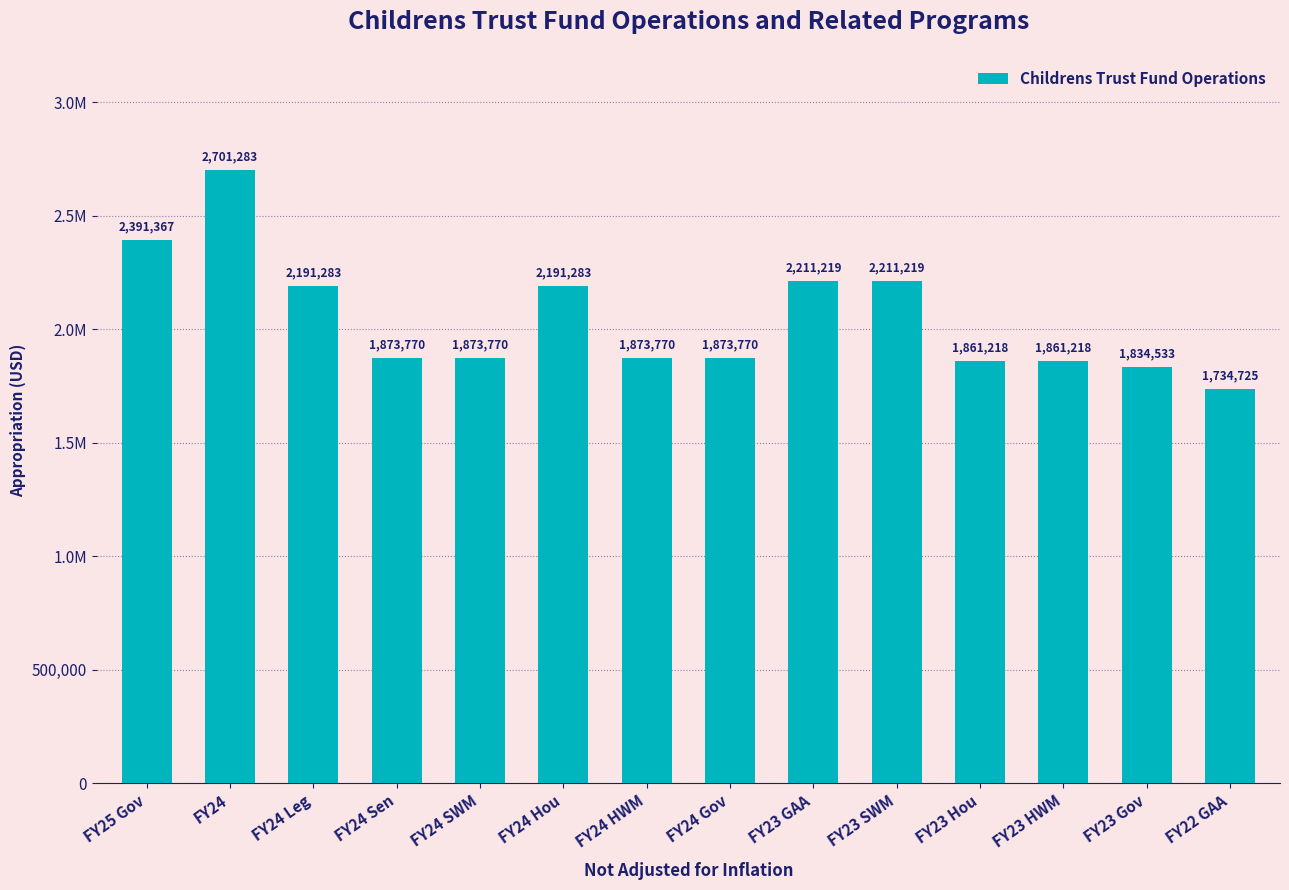

Does the chart contain any negative values?

No